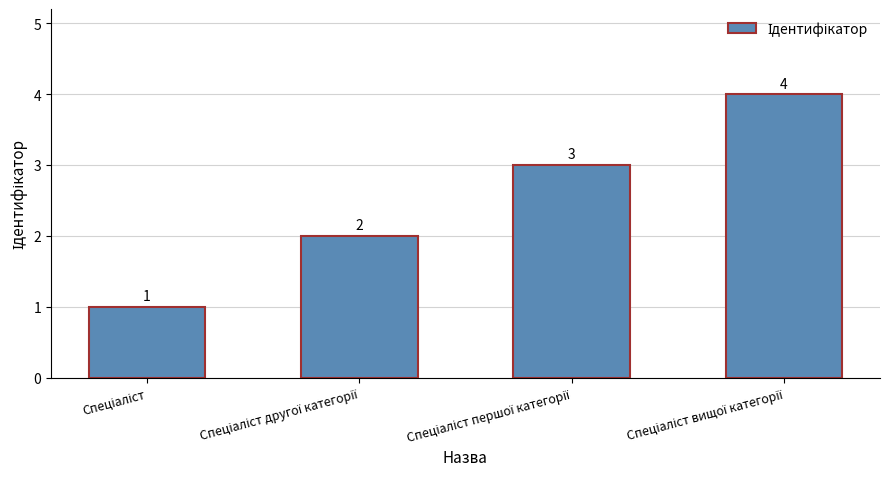

How many series are shown in this chart?

1